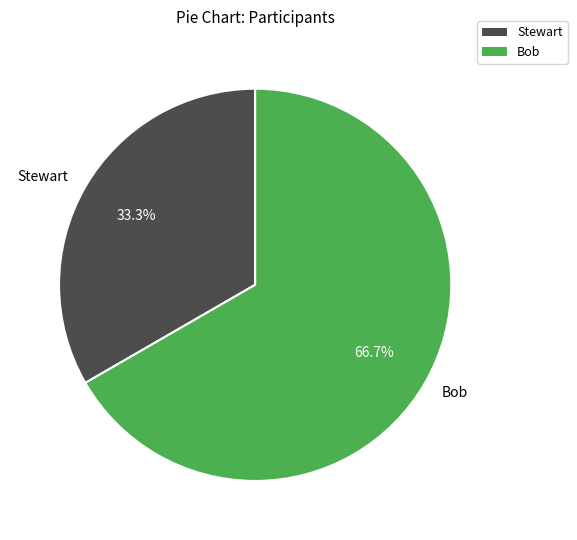

True or false: Stewart accounts for 33% of the total.

True